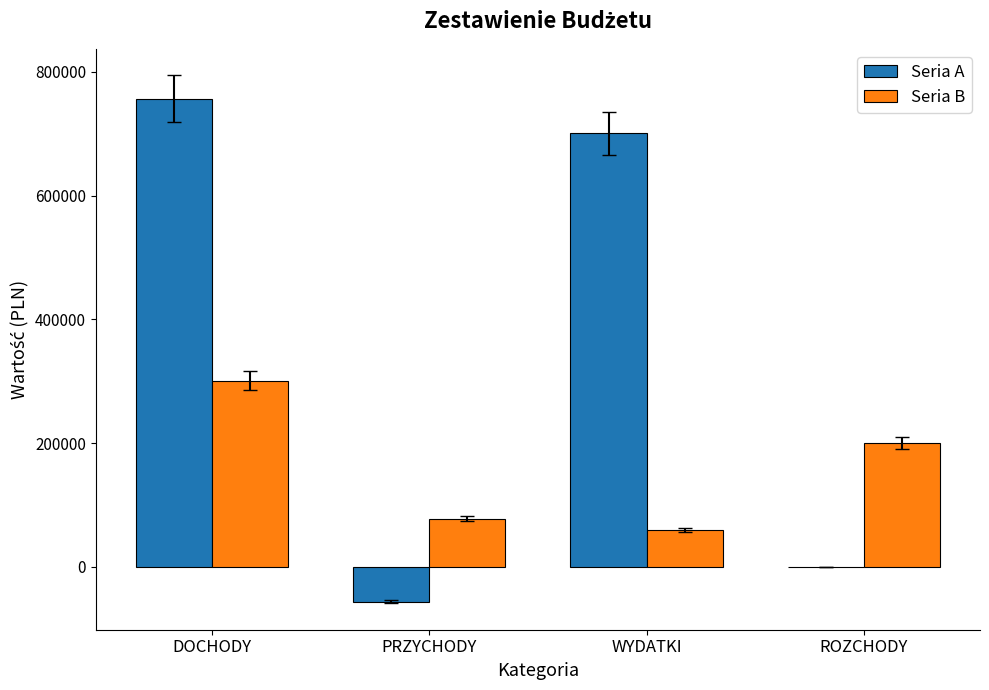

At which category is the sum across all series the highest?

DOCHODY